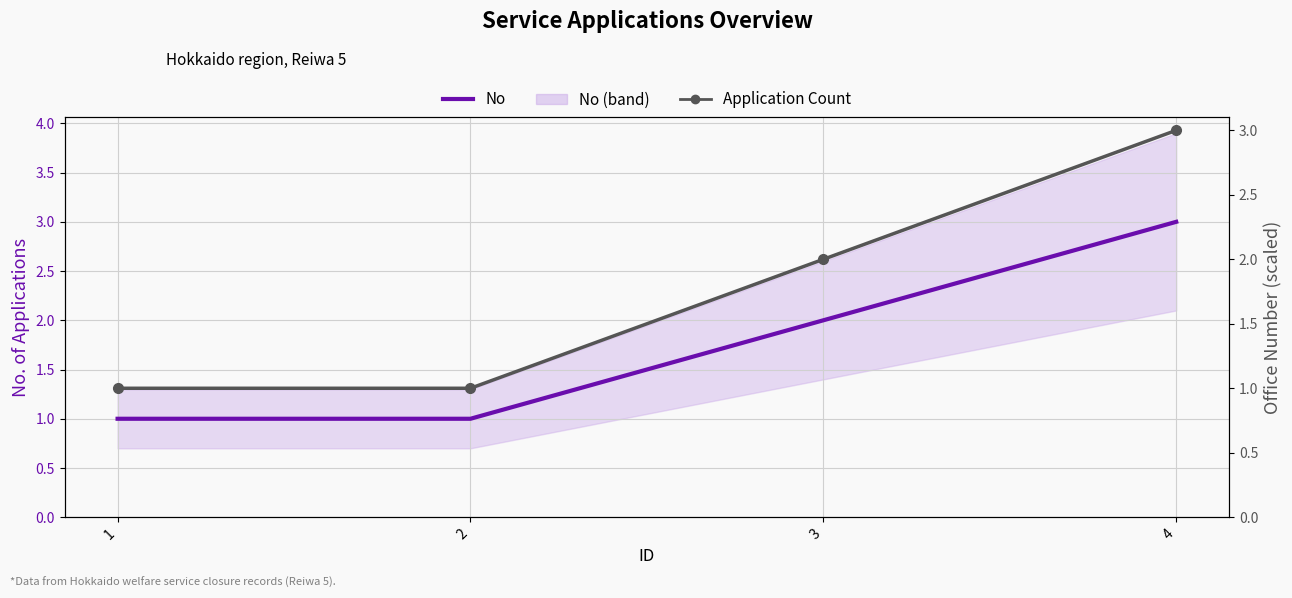

At how many categories does at least one series exceed 2?

1